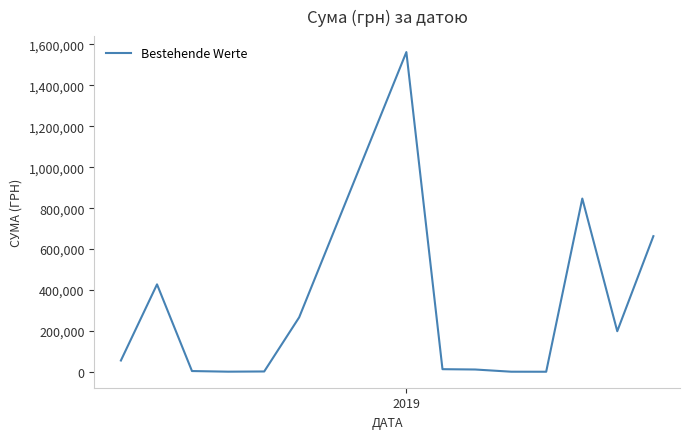

What is the difference between the maximum and minimum values?

1560962.3